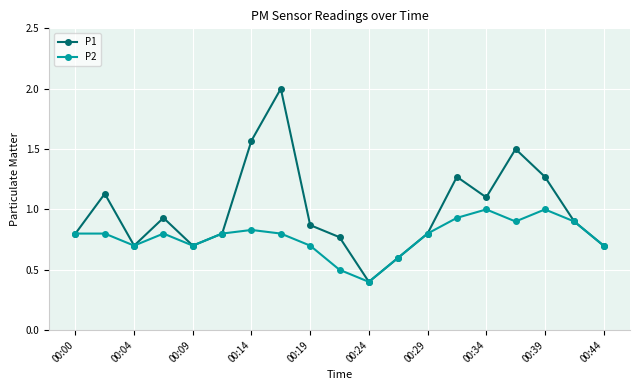

What is the maximum value for P2?

1.0